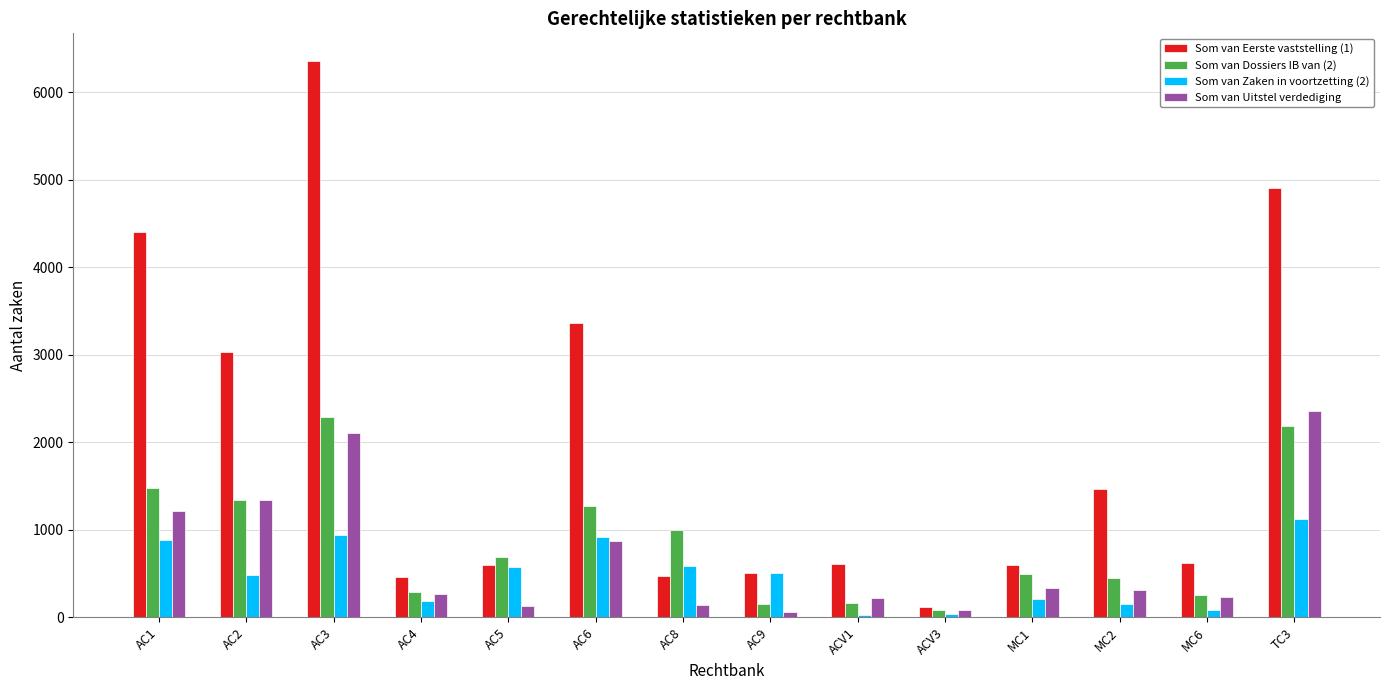

What are all the series names shown in the legend?

Som van Eerste vaststelling (1), Som van Dossiers IB van (2), Som van Zaken in voortzetting (2), Som van Uitstel verdediging